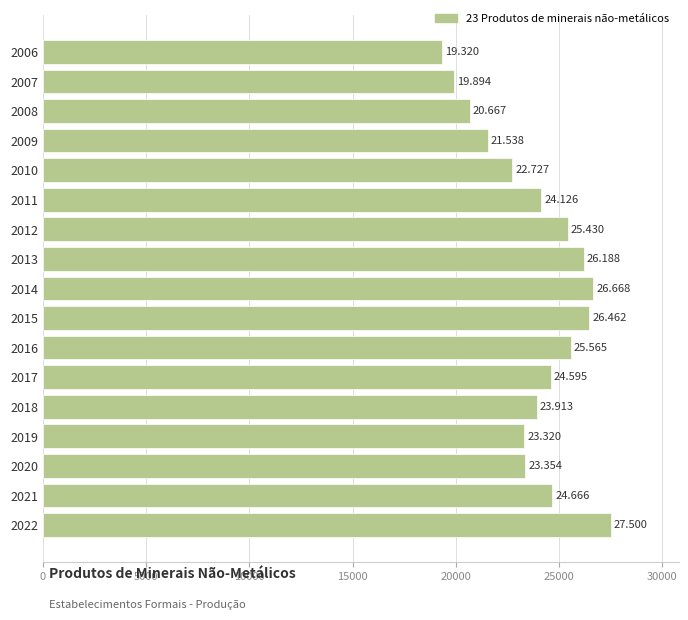

Are the bars horizontal?

Yes